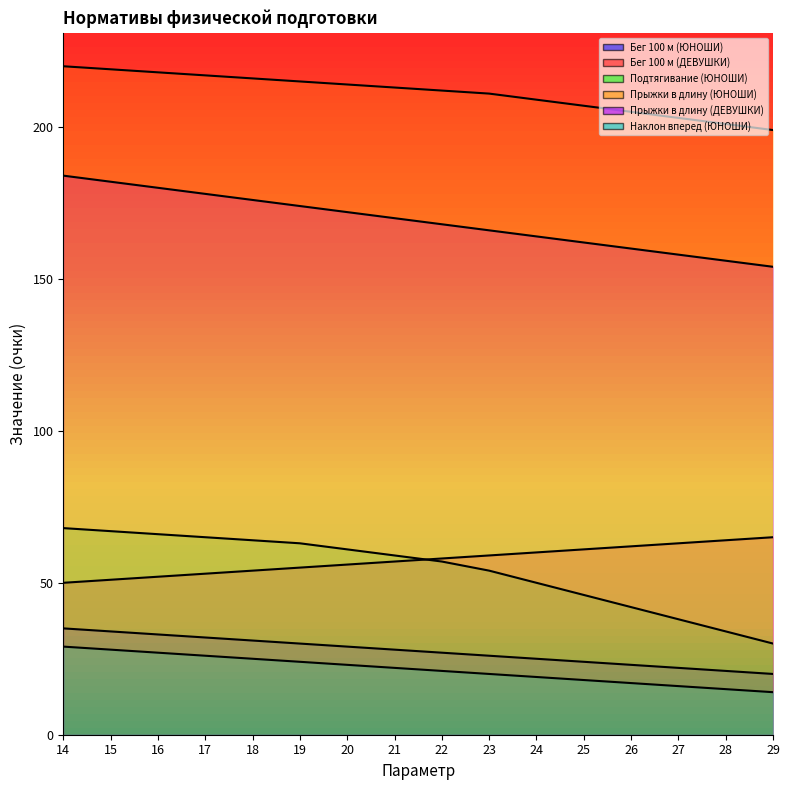

At which label is Бег 100 м (ДЕВУШКИ) closest to 57?

21